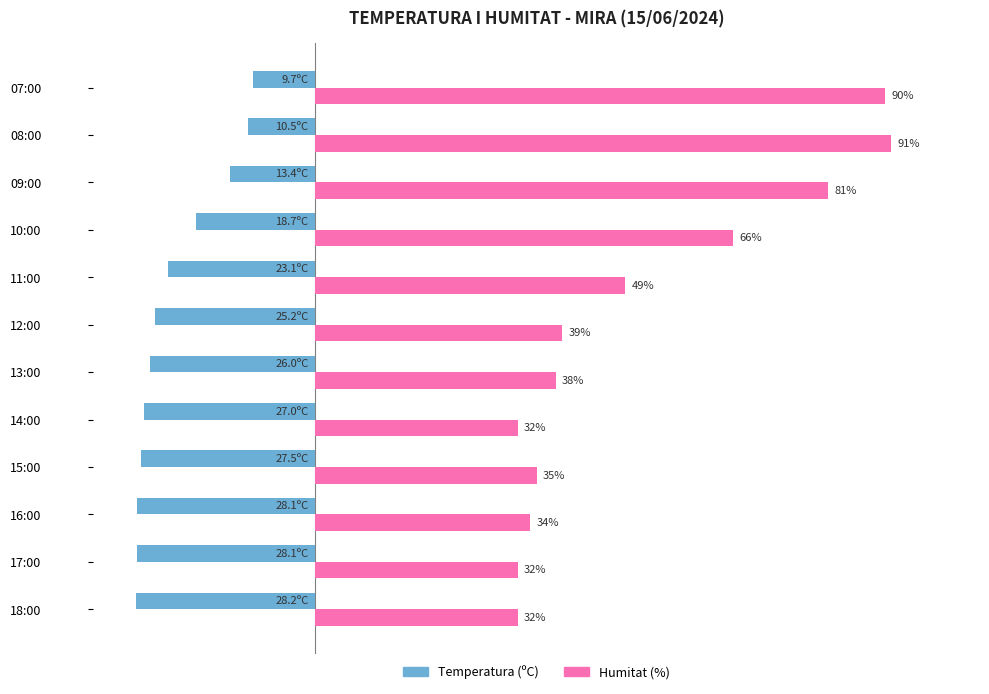

Which series has the largest total across all categories?

Humitat (%)